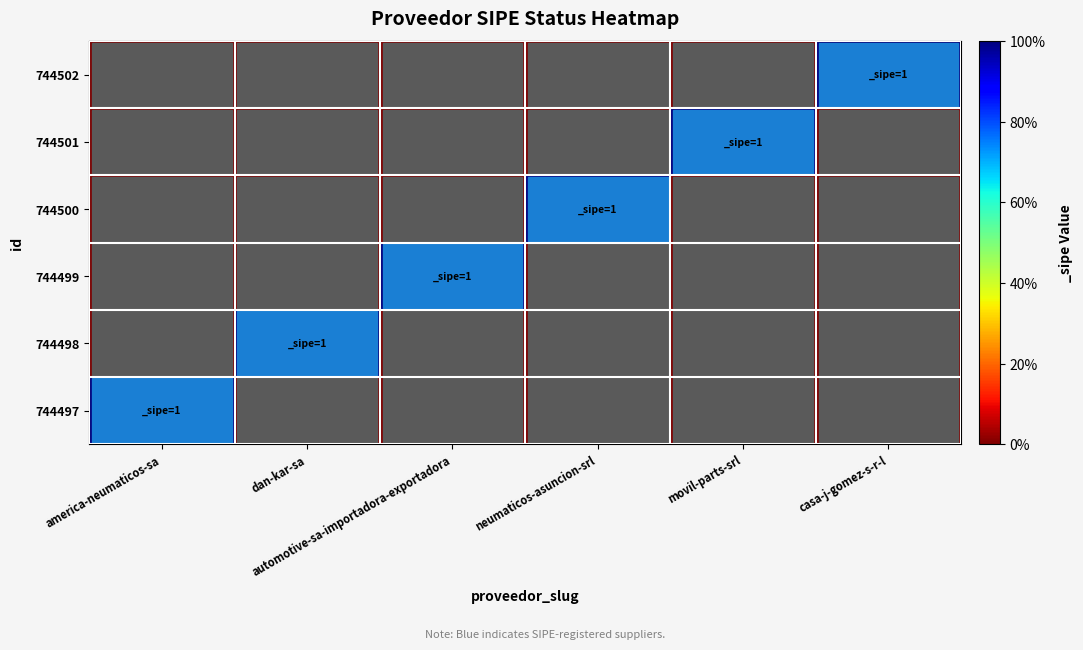

Reading left to right, list all the values displayed in this chart.

744497: america-neumaticos-sa=1	dan-kar-sa=0	automotive-sa-importadora-exportadora=0	neumaticos-asuncion-srl=0	movil-parts-srl=0	casa-j-gomez-s-r-l=0
744498: america-neumaticos-sa=0	dan-kar-sa=1	automotive-sa-importadora-exportadora=0	neumaticos-asuncion-srl=0	movil-parts-srl=0	casa-j-gomez-s-r-l=0
744499: america-neumaticos-sa=0	dan-kar-sa=0	automotive-sa-importadora-exportadora=1	neumaticos-asuncion-srl=0	movil-parts-srl=0	casa-j-gomez-s-r-l=0
744500: america-neumaticos-sa=0	dan-kar-sa=0	automotive-sa-importadora-exportadora=0	neumaticos-asuncion-srl=1	movil-parts-srl=0	casa-j-gomez-s-r-l=0
744501: america-neumaticos-sa=0	dan-kar-sa=0	automotive-sa-importadora-exportadora=0	neumaticos-asuncion-srl=0	movil-parts-srl=1	casa-j-gomez-s-r-l=0
744502: america-neumaticos-sa=0	dan-kar-sa=0	automotive-sa-importadora-exportadora=0	neumaticos-asuncion-srl=0	movil-parts-srl=0	casa-j-gomez-s-r-l=1